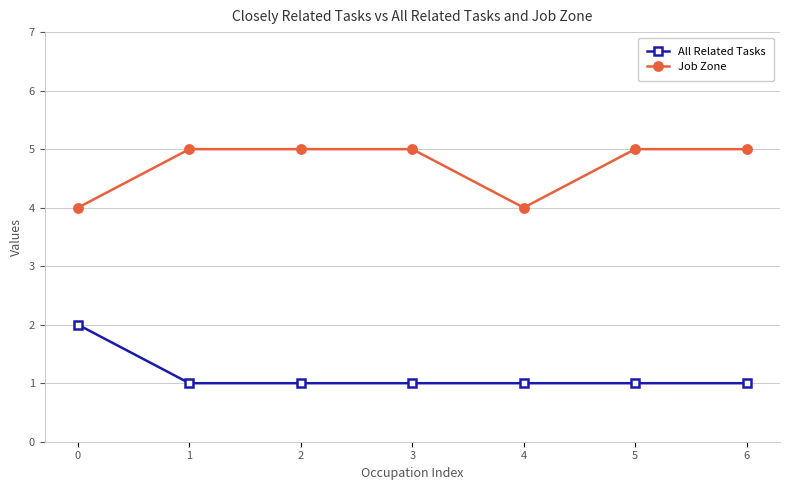

What is the maximum value for Job Zone?

5